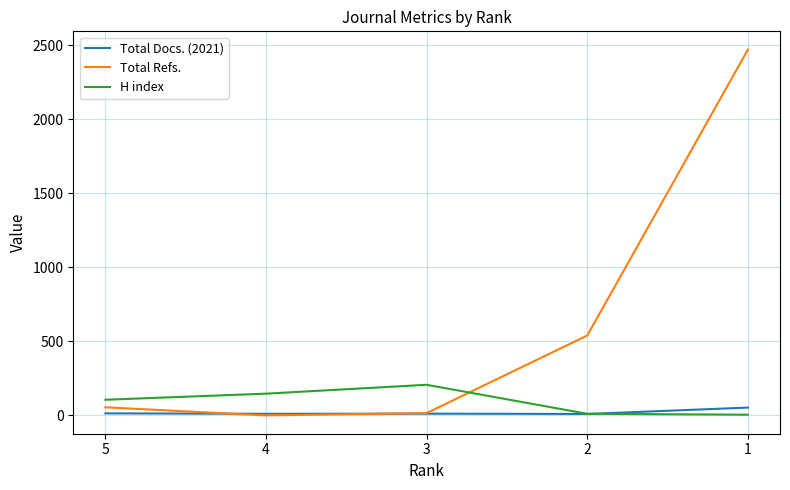

Is it true that Total Docs. (2021) equals 14 at 5?

True